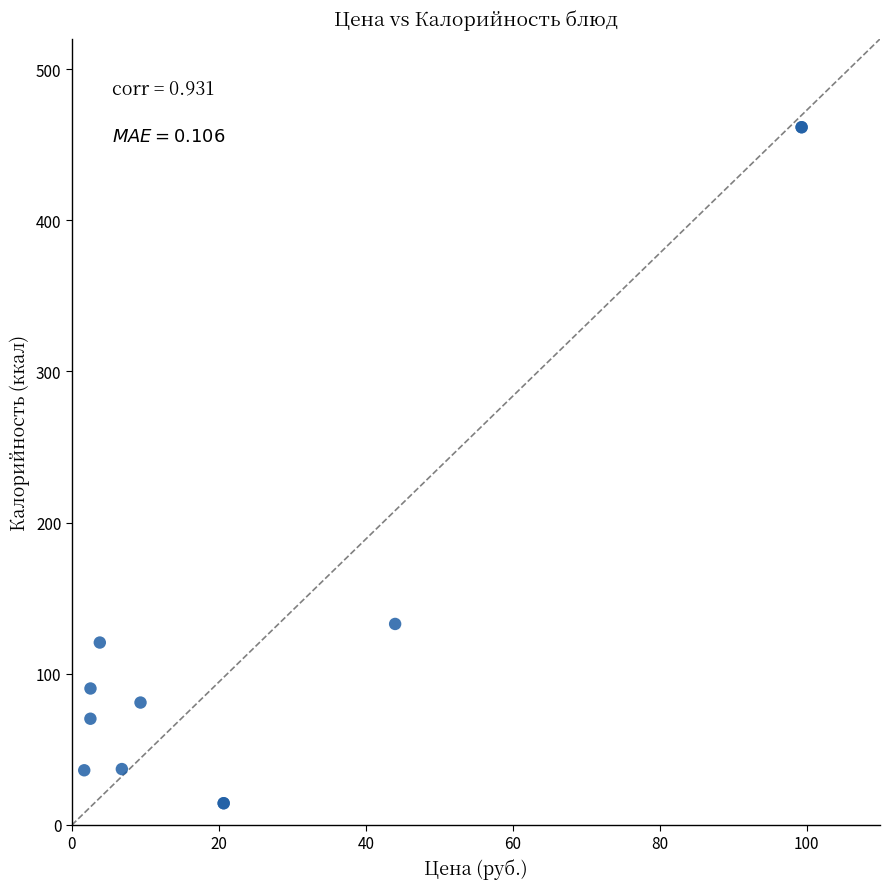

What Y value in the scatter plot is closest to 238?

133.0